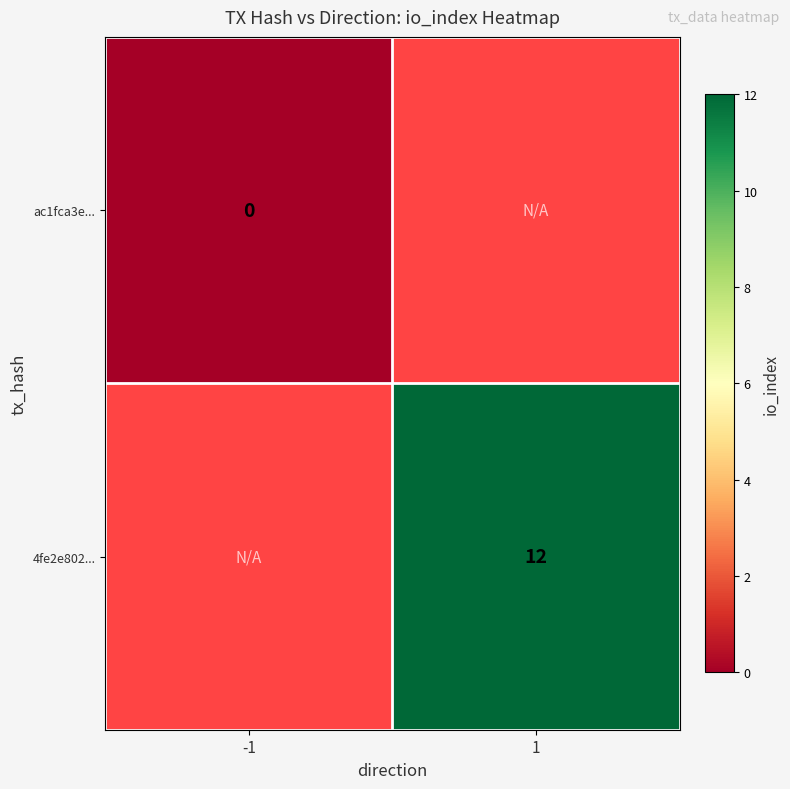

The value of 4fe2e802... at 1 is 16. True or false?

False